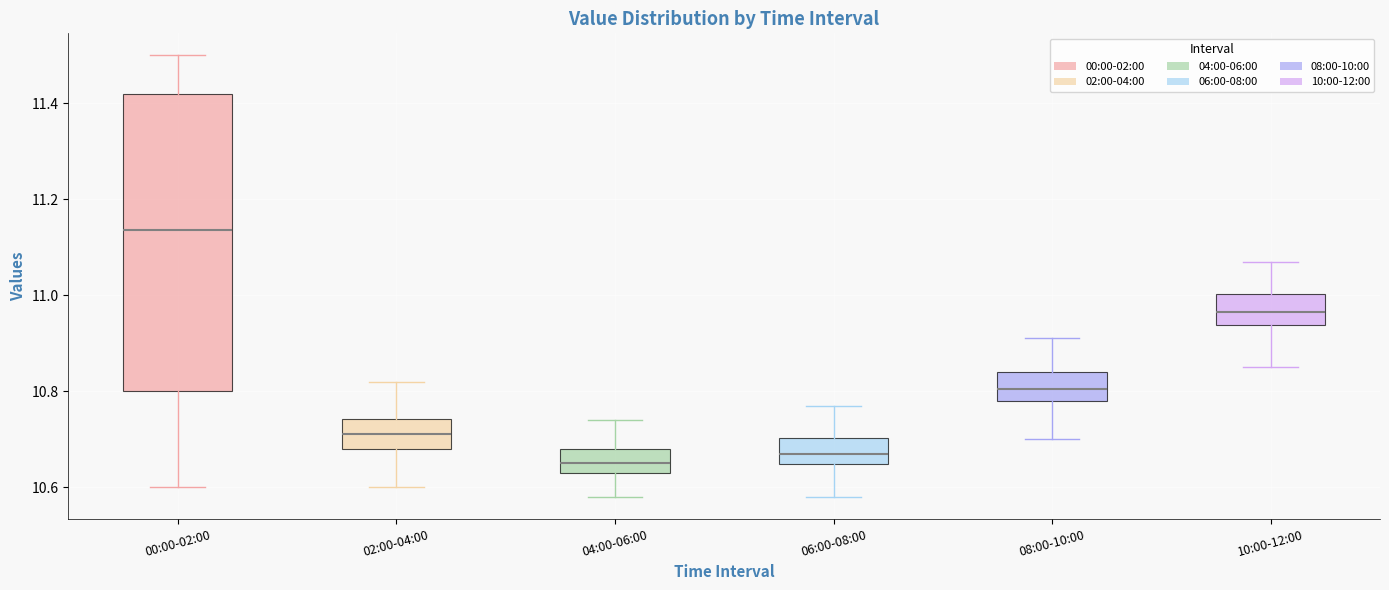

Comparing the boxes themselves (not the whiskers), which one is the tallest?

00:00-02:00